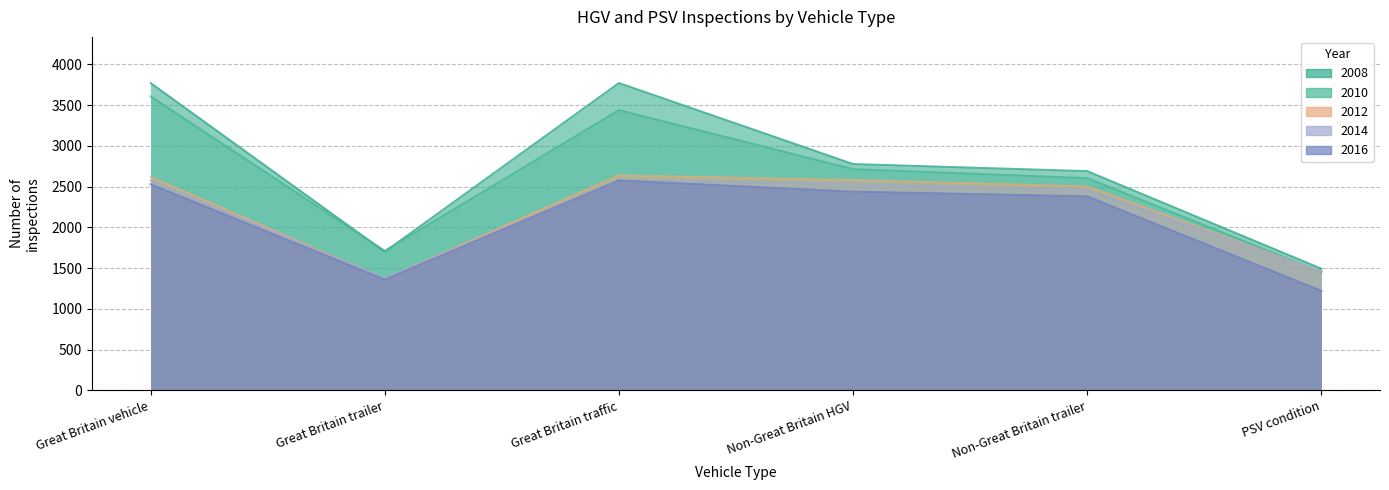

Reading right to left, extract all data points from this chart.

2008: 1493	2691	2778	3773	1701	3773
2010: 1450	2605	2715	3440	1712	3609
2012: 1456	2502	2581	2638	1370	2621
2014: 1461	2459	2534	2581	1375	2575
2016: 1220	2382	2439	2577	1360	2530